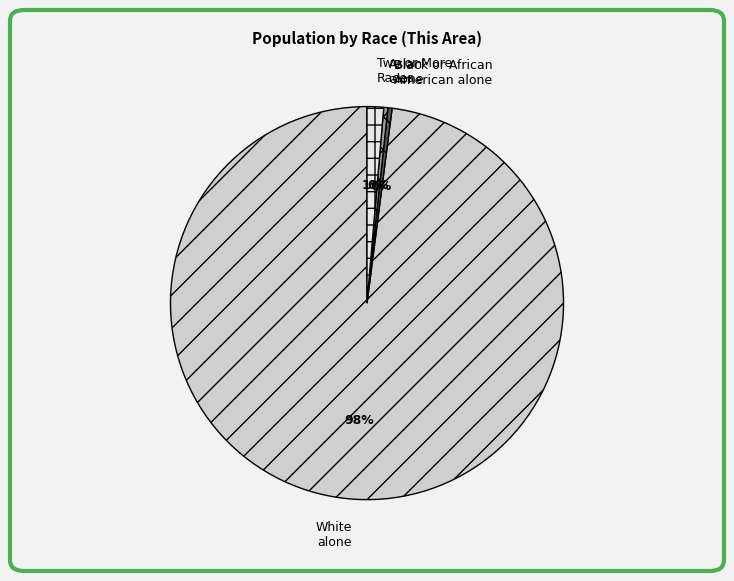

Which slice represents more than half of the pie?

White alone